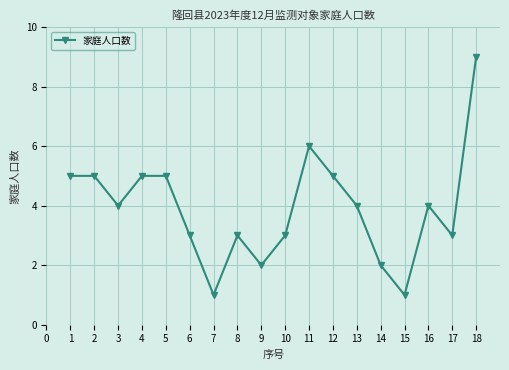

What is the value of the 18th point from the left?

9